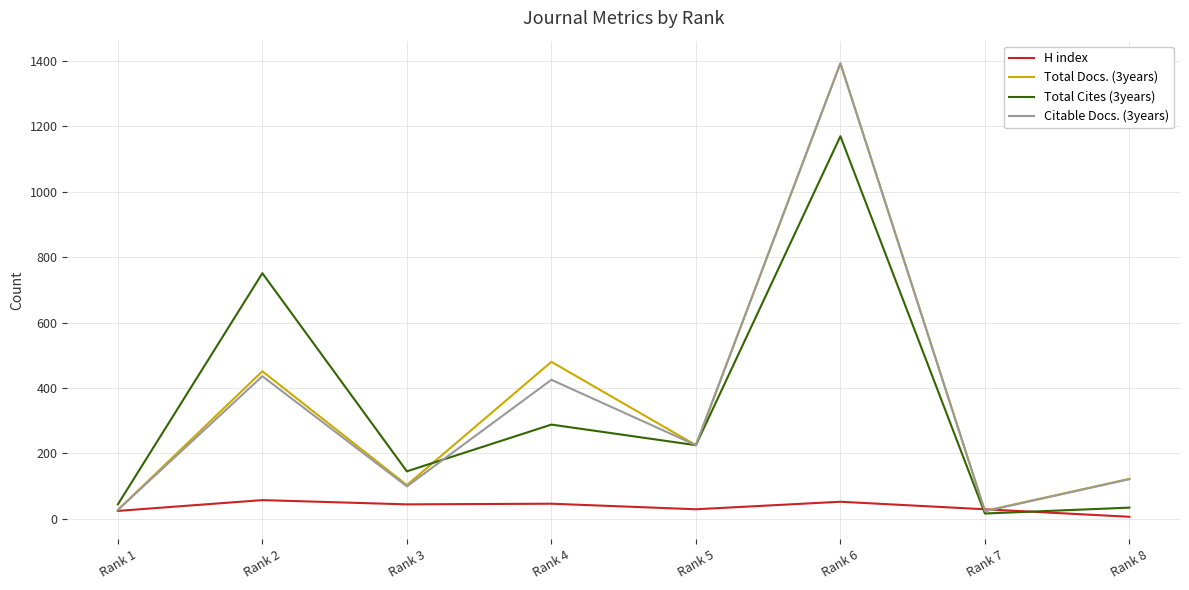

At which category is the sum across all series the highest?

Rank 6